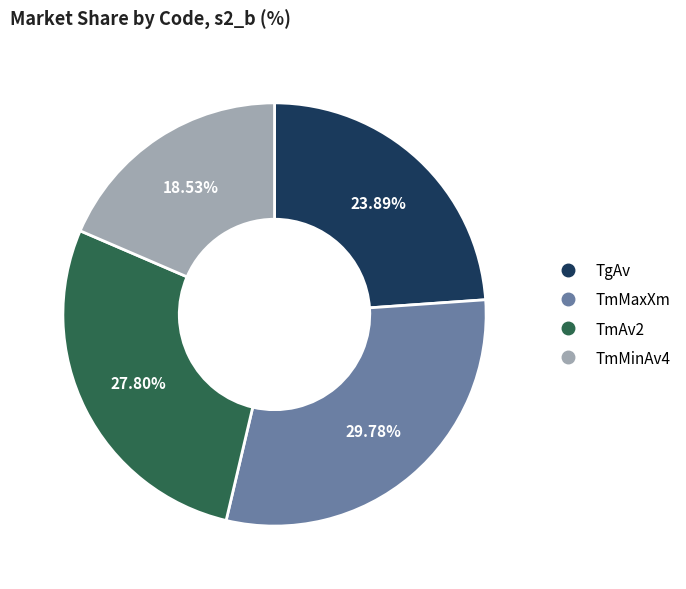

What percentage is NOT represented by TmAv2?

72.2%